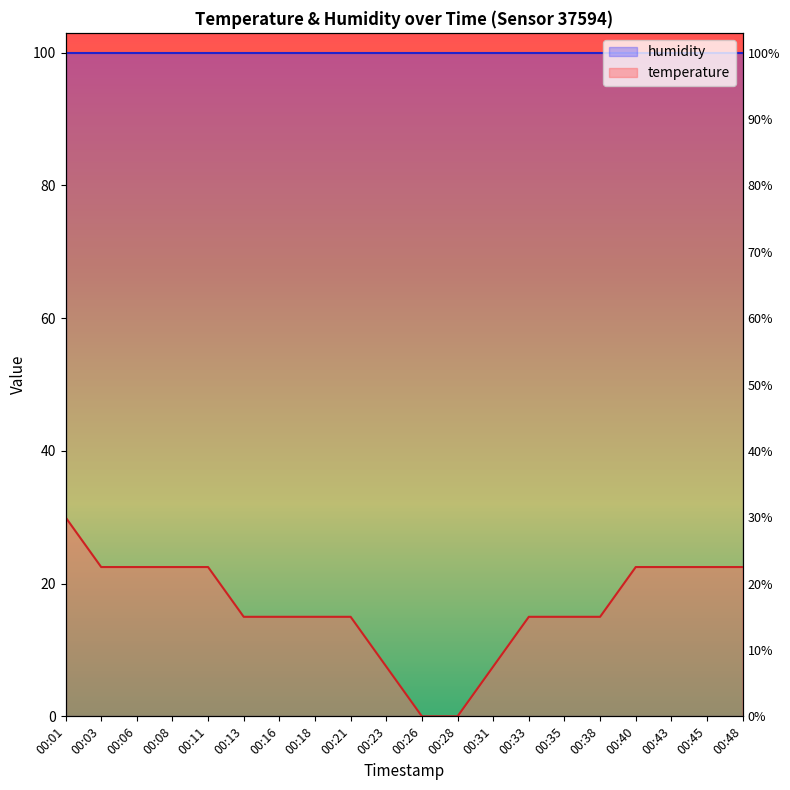

How many values are above zero?

18